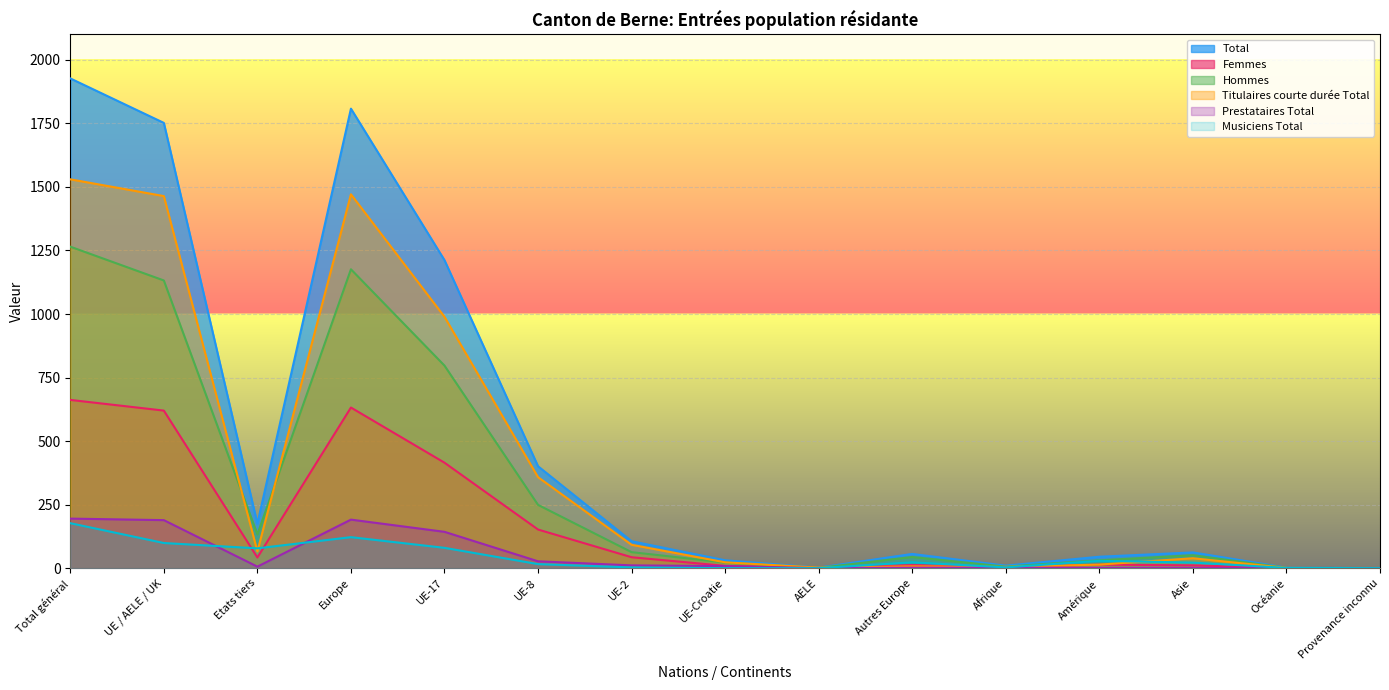

Which series has the largest range (max minus min)?

Total